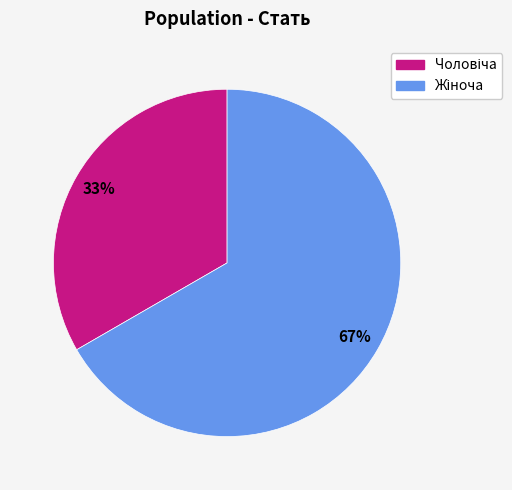

To the nearest percent, what is the average slice percentage?

50%